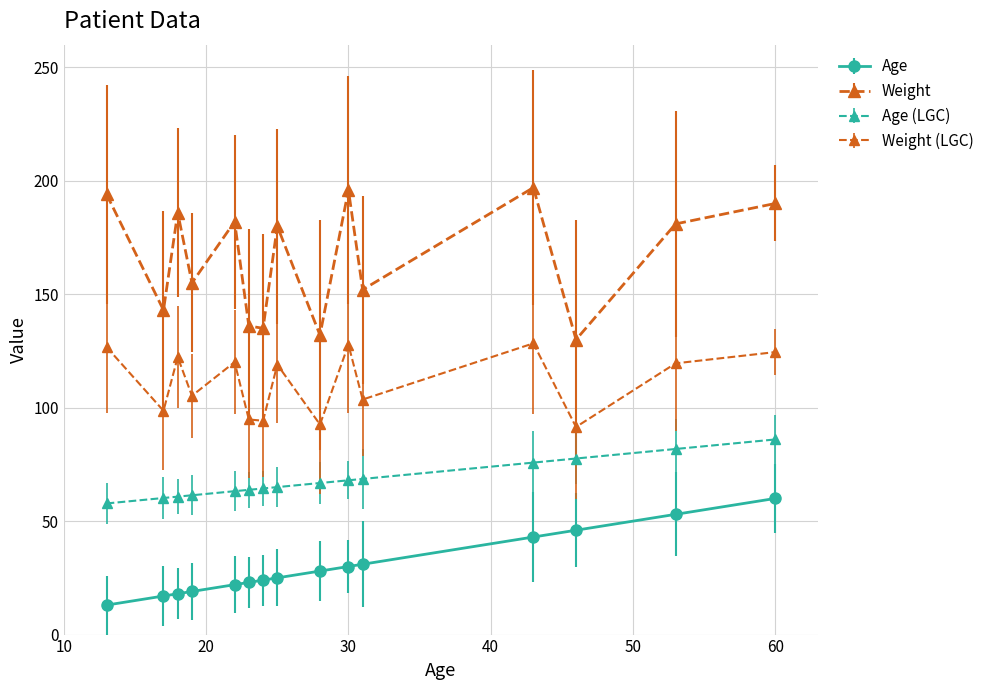

True or false: Age has more than 0 points higher than both neighbors.

False